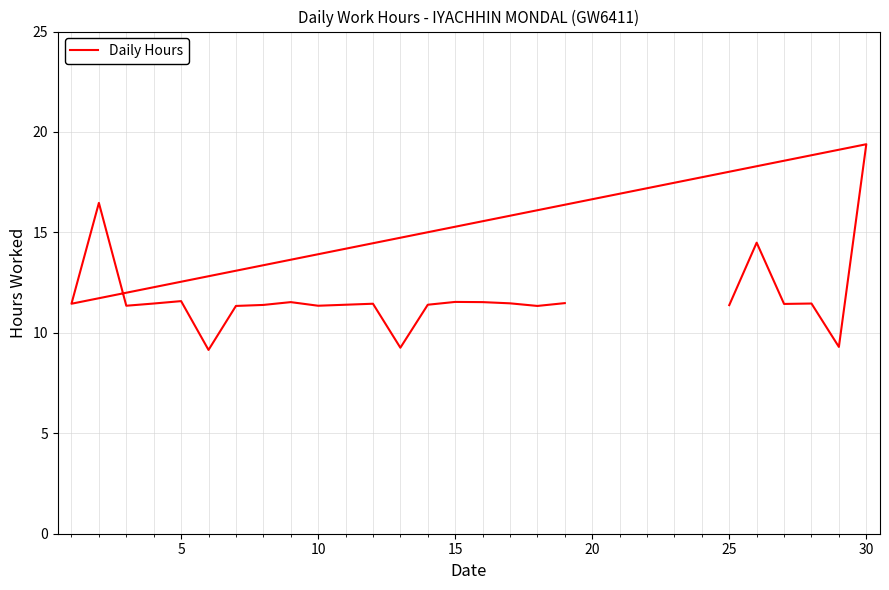

Reading left to right, transcribe all the data shown in this chart.

11.4	14.5	11.4	11.5	9.3	19.4	11.4	16.5	11.3	11.5	11.6	9.2	11.3	11.4	11.5	11.3	11.4	11.4	9.3	11.4	11.5	11.5	11.5	11.3	11.5